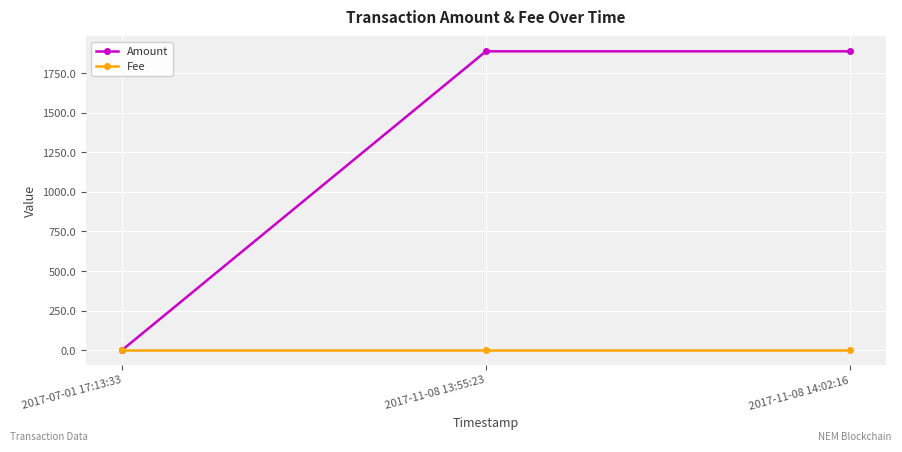

Which series has the largest total across all categories?

Amount